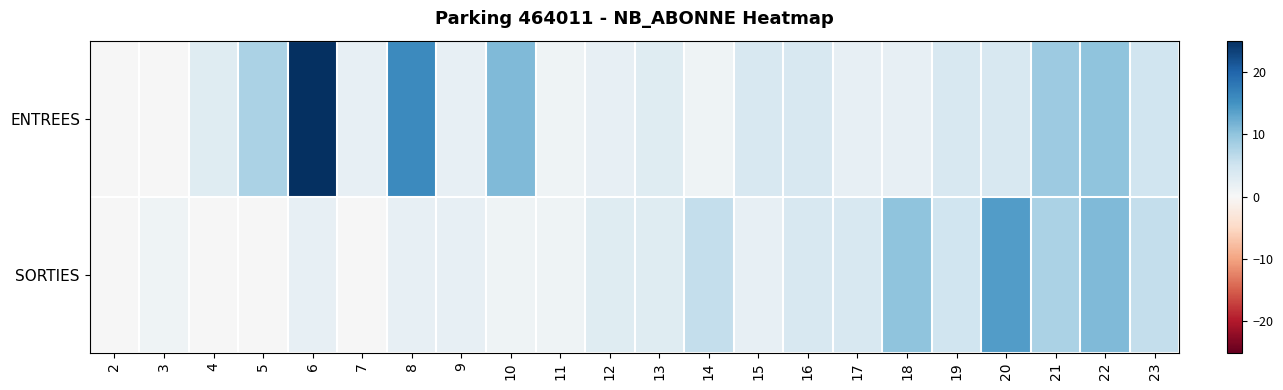

Rank the series at 14 from highest to lowest value.

SORTIES, ENTREES